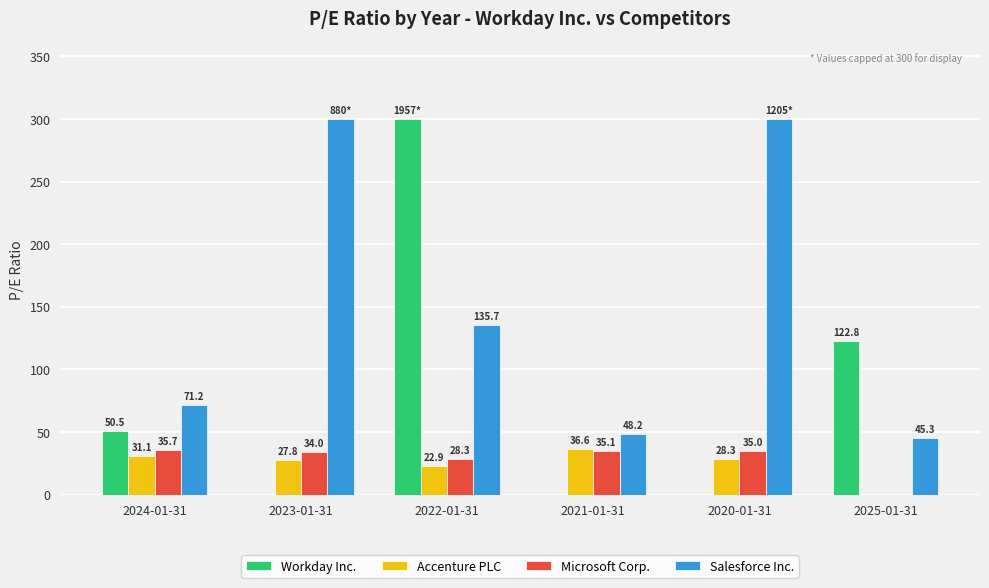

Does the chart contain stacked bars?

No